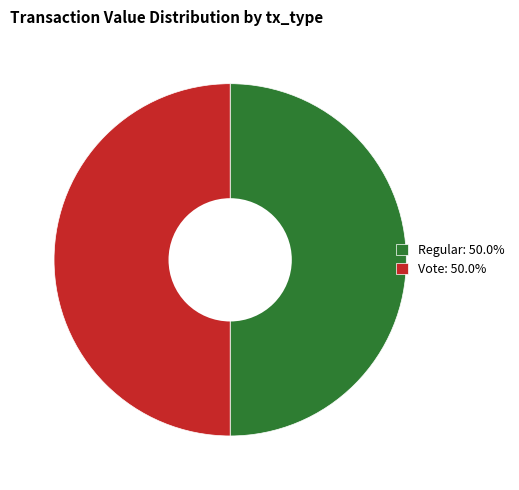

Do Vote: 50.0% and Regular: 50.0% together represent more than half of the pie?

Yes